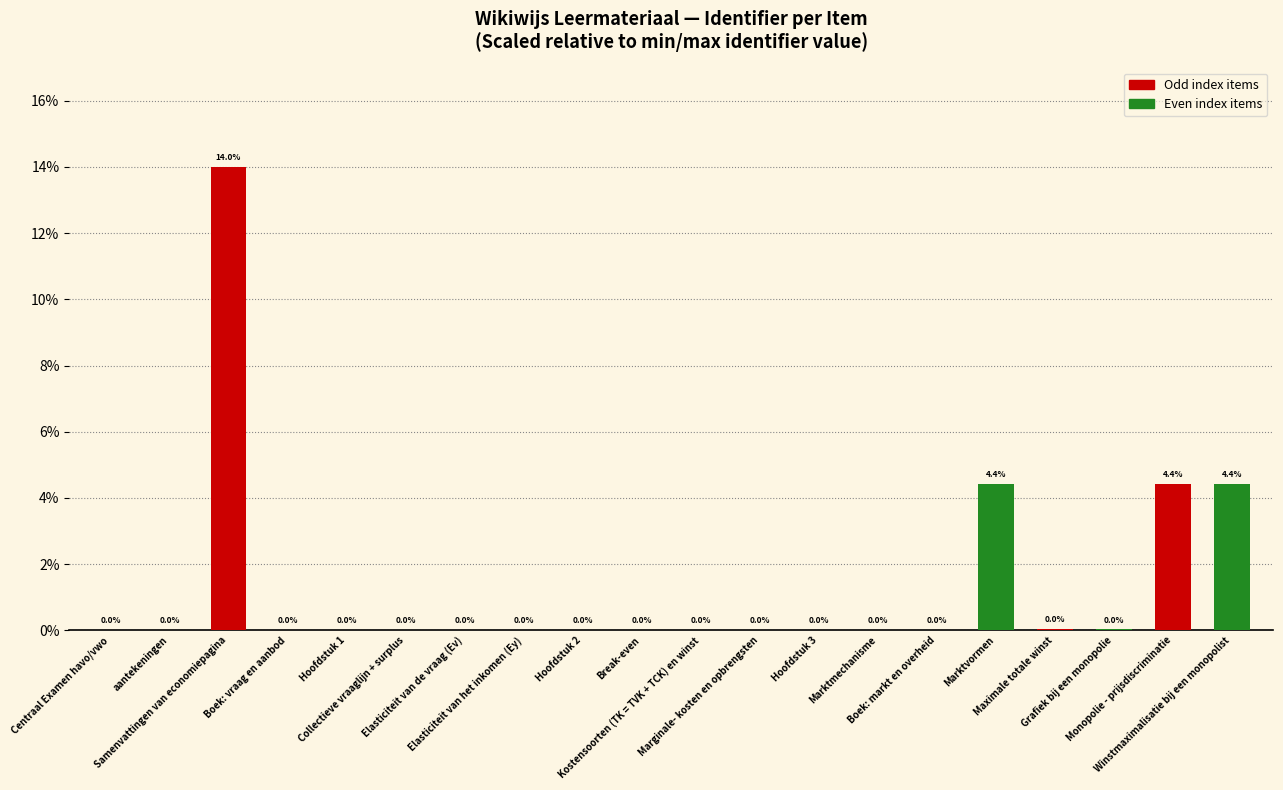

Is it true that the value at Samenvattingen van economiepagina is 24.0?

False